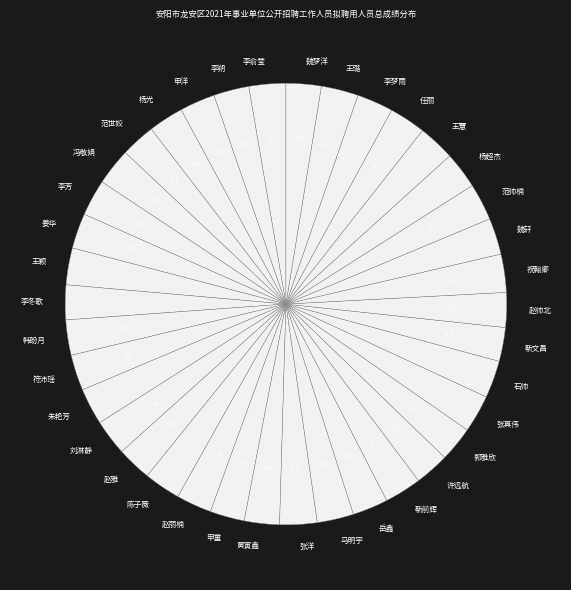

Is it true that 李俞莹 is 14% of the pie?

False